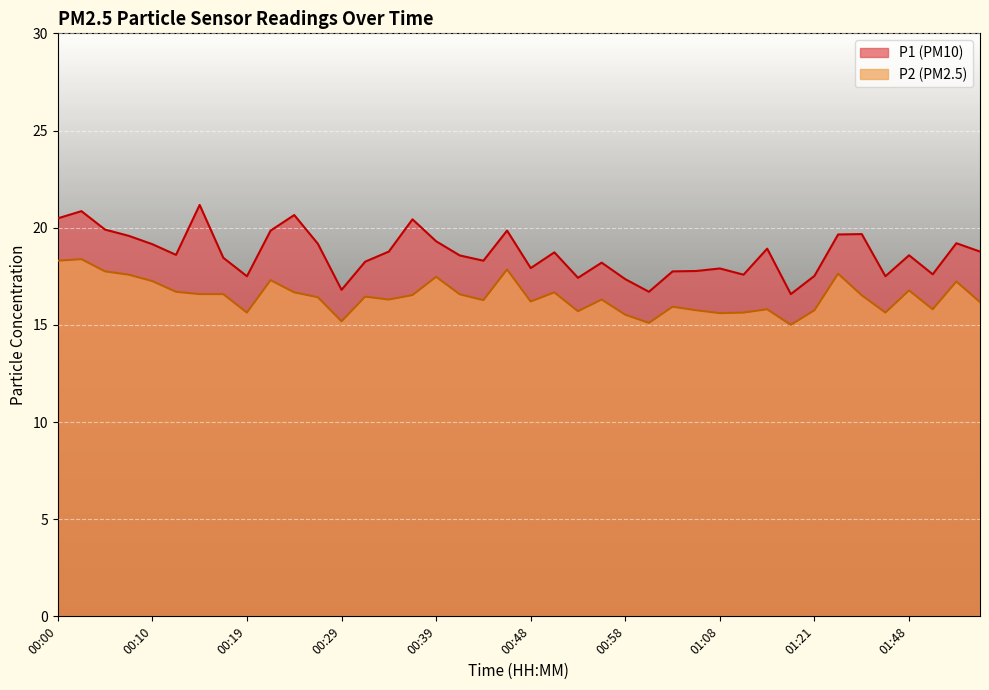

At which label does P2 reach its minimum?

01:19